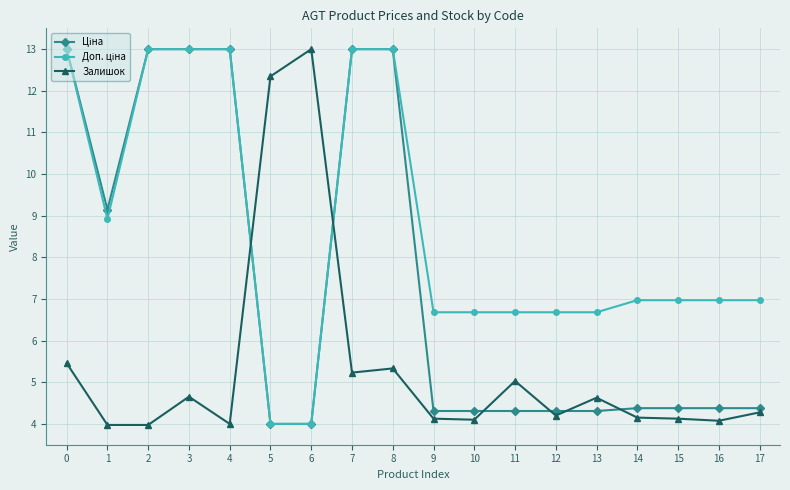

What is the spread (max minus min) of values at 14?

2.8